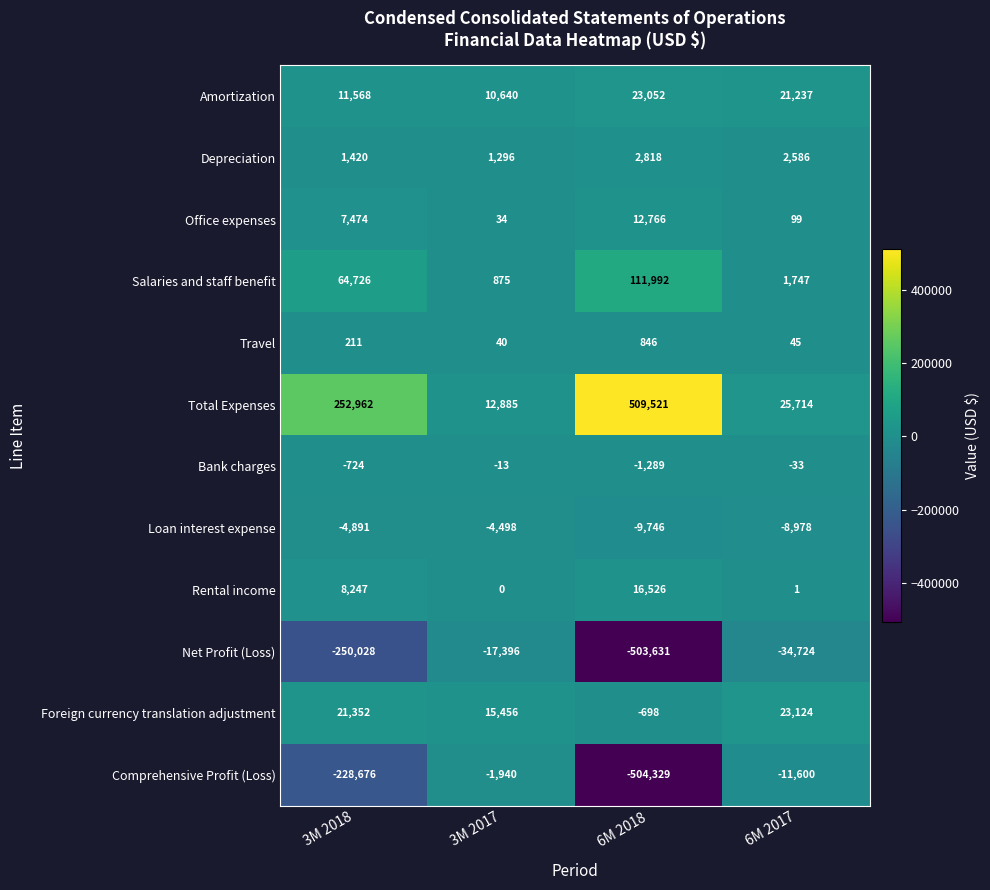

The value of Loan interest expense at 6M 2018 is -2683. True or false?

False